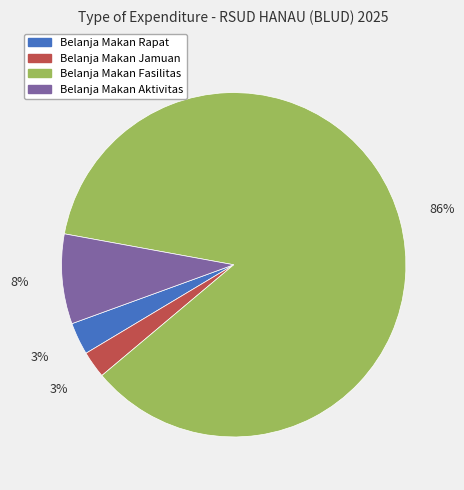

How many slices are in this pie chart?

4